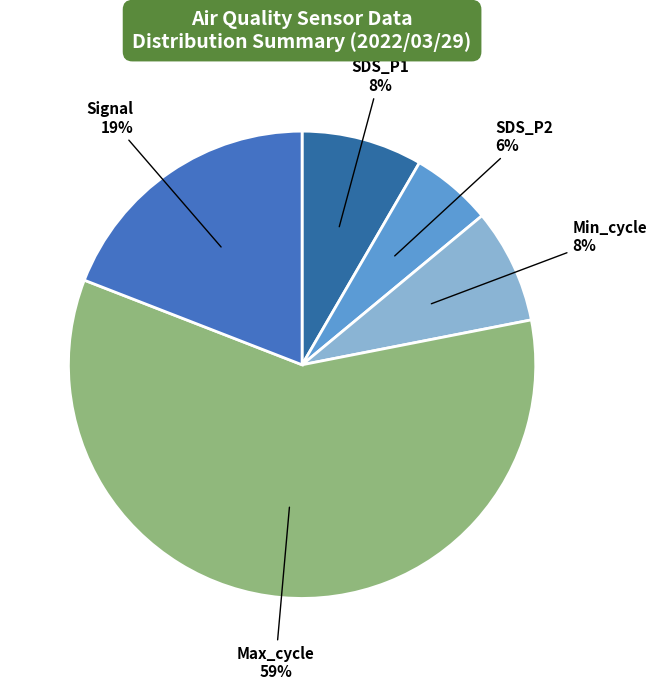

To the nearest percent, what percentage of the pie is Max_cycle?

59%